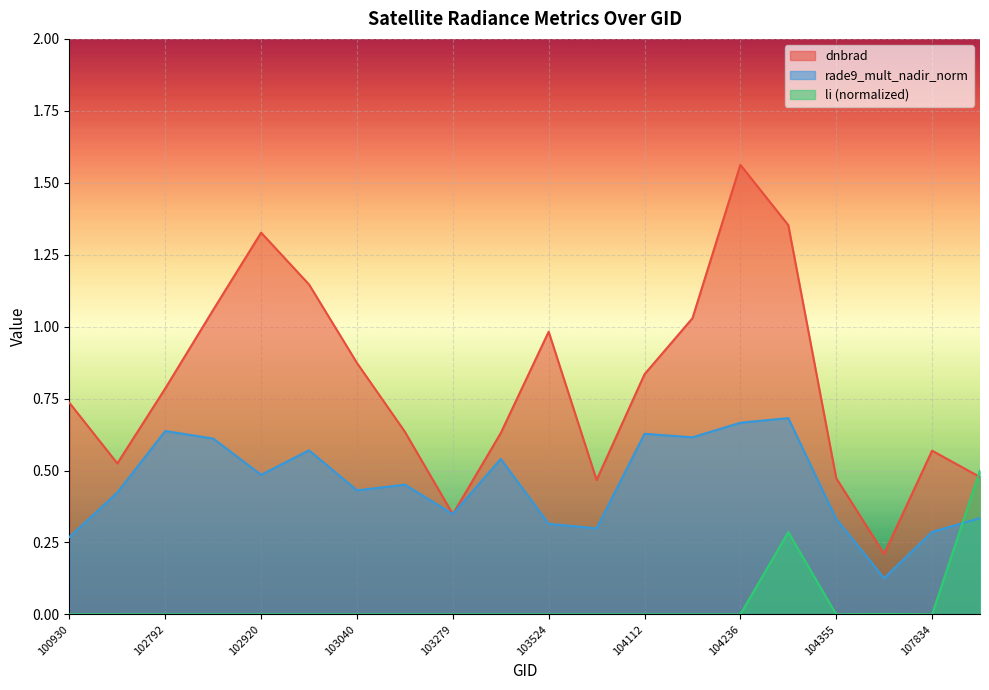

Reading right to left, list all the values displayed in this chart.

dnbrad: 107843=0.5	107834=0.6	107659=0.2	104355=0.5	104346=1.4	104236=1.6	104229=1.0	104112=0.8	103761=0.5	103524=1.0	103397=0.6	103279=0.3	103160=0.6	103040=0.9	103032=1.1	102920=1.3	102912=1.1	102792=0.8	102671=0.5	100930=0.7
rade9_mult_nadir_norm: 107843=0.3	107834=0.3	107659=0.1	104355=0.3	104346=0.7	104236=0.7	104229=0.6	104112=0.6	103761=0.3	103524=0.3	103397=0.5	103279=0.3	103160=0.5	103040=0.4	103032=0.6	102920=0.5	102912=0.6	102792=0.6	102671=0.4	100930=0.3
li: 107843=0.5	107834=0.0	107659=0.0	104355=0.0	104346=0.3	104236=0.0	104229=0.0	104112=0.0	103761=0.0	103524=0.0	103397=0.0	103279=0.0	103160=0.0	103040=0.0	103032=0.0	102920=0.0	102912=0.0	102792=0.0	102671=0.0	100930=0.0